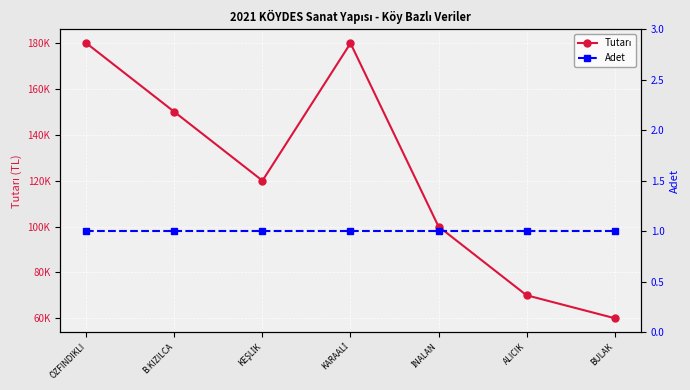

What is the sum of all Tutarı values?

860000